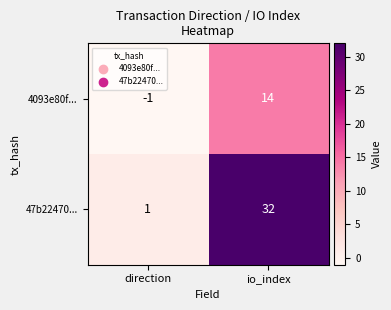

Which series has the largest total across all categories?

47b22470...